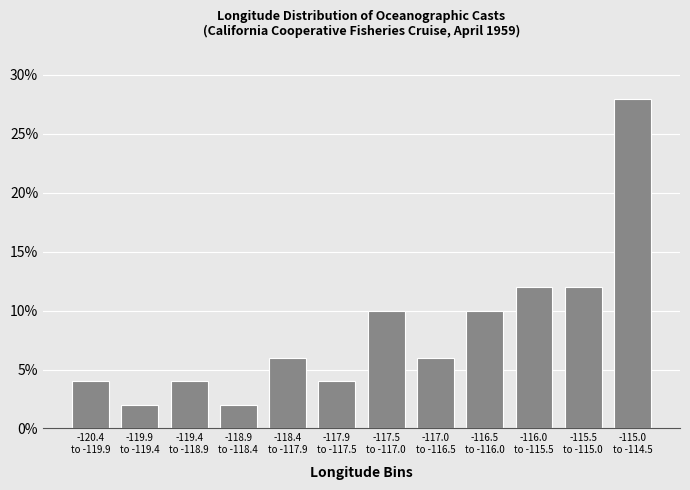

Reading right to left, transcribe all the data shown in this chart.

28.0	12.0	12.0	10.0	6.0	10.0	4.0	6.0	2.0	4.0	2.0	4.0